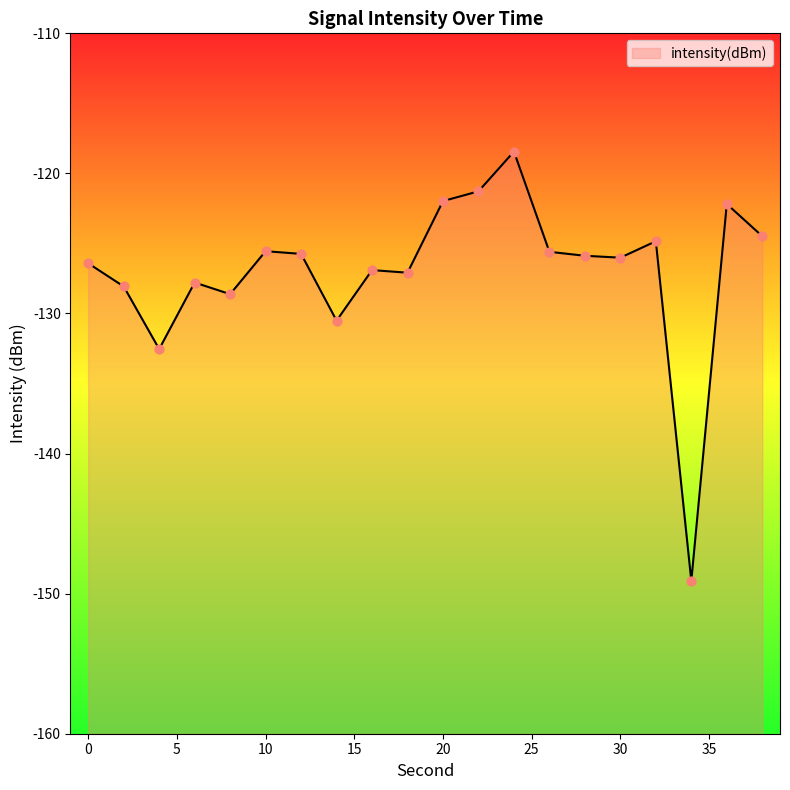

What is the change in value from 14 to 22?

+9.2